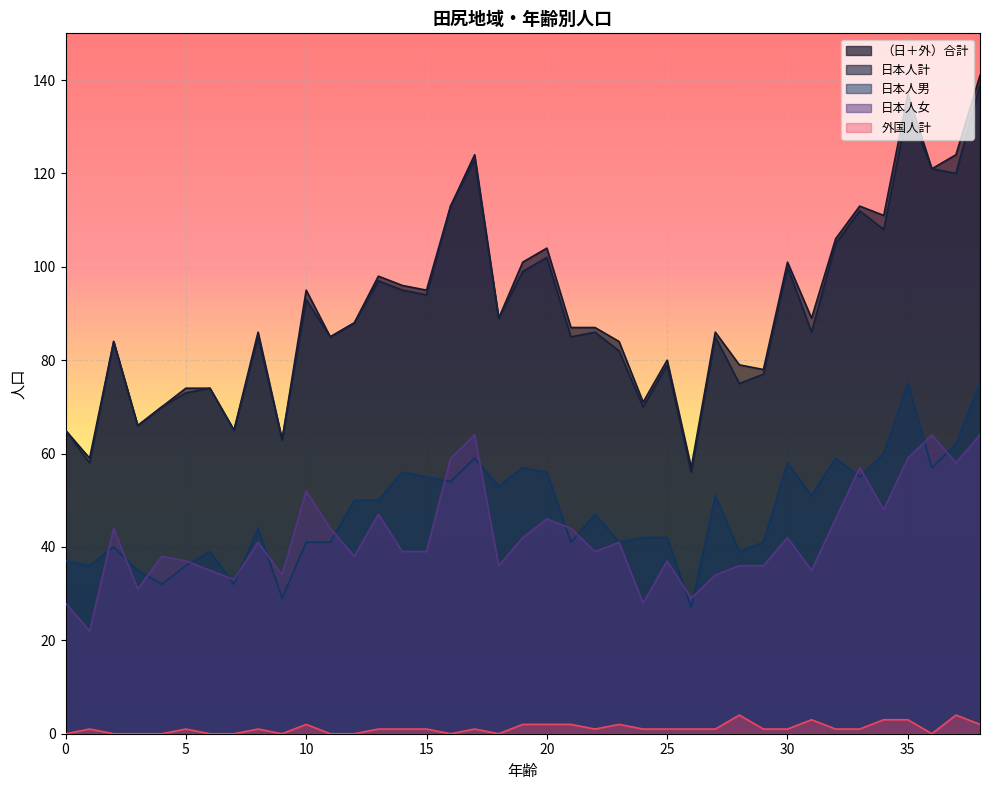

The 日本人女 series shows 35 at 31. True or false?

True